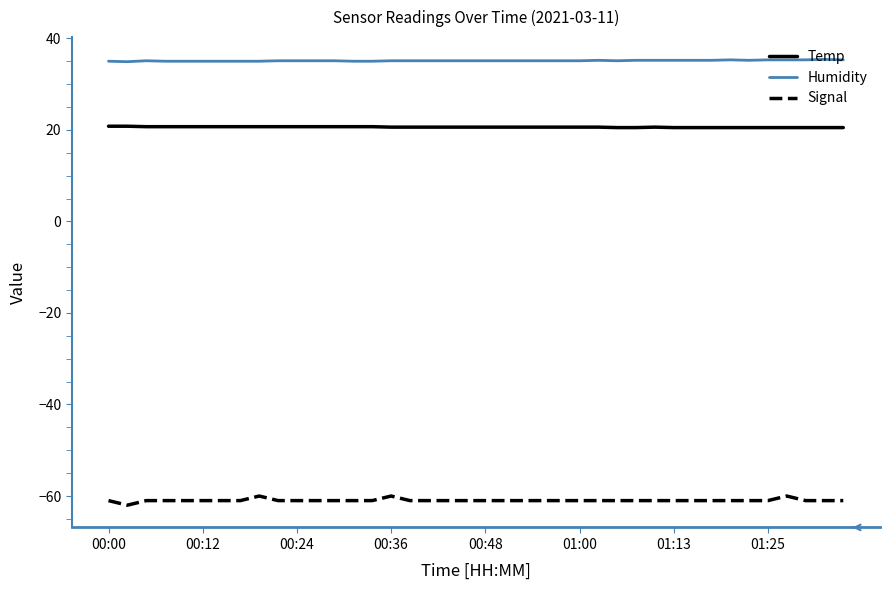

True or false: Temp and Humidity intersect in this chart.

False